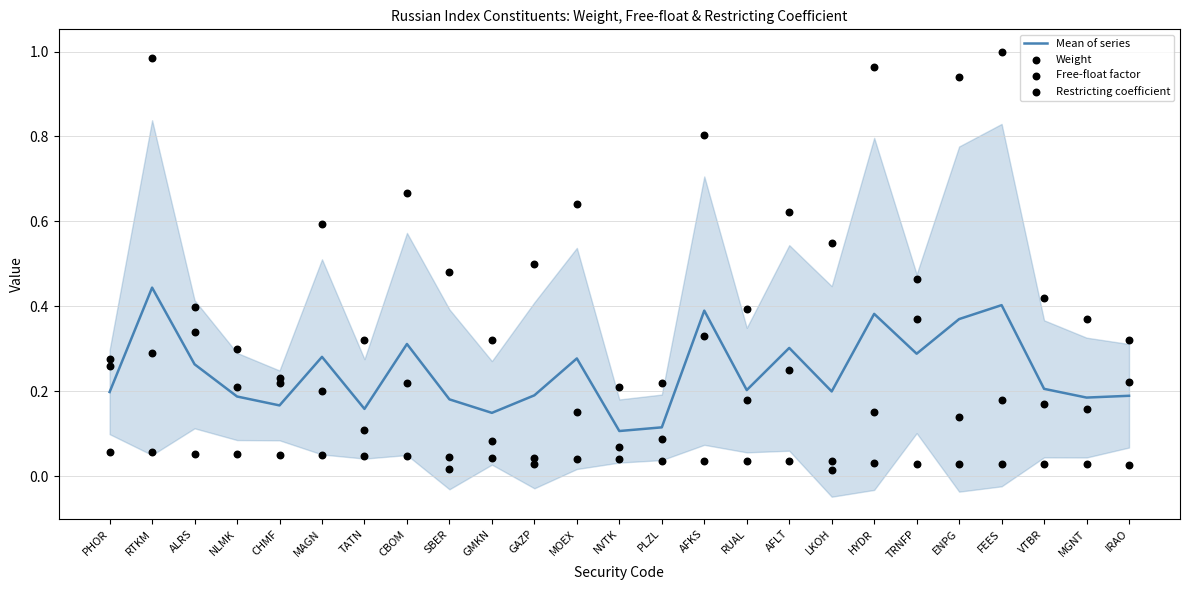

At how many categories does at least one series exceed 0?

25